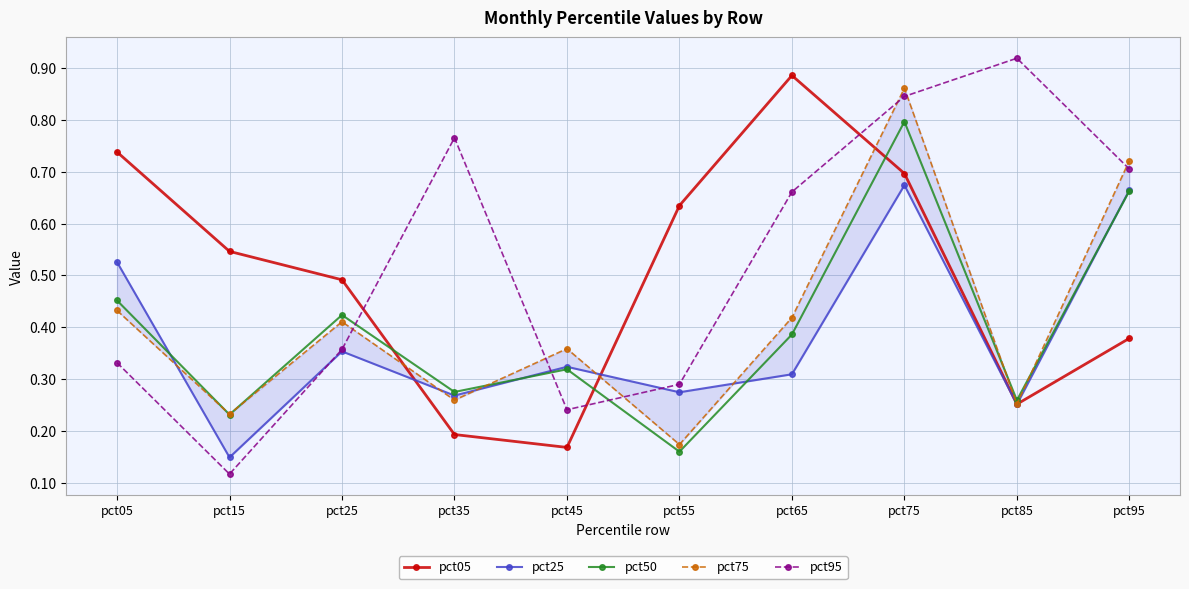

Which category has the highest value in the pct05 series?

pct65